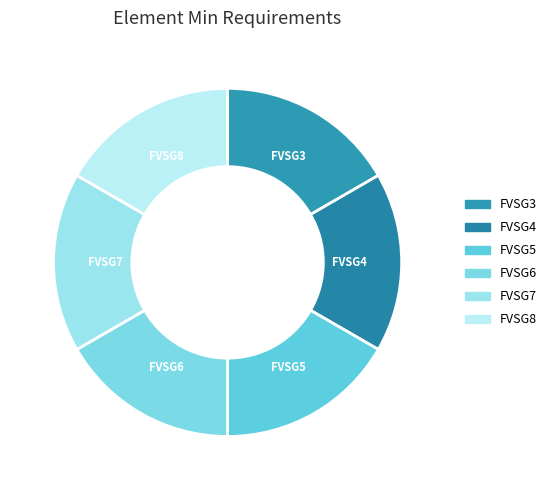

Count the number of slices in the pie.

6